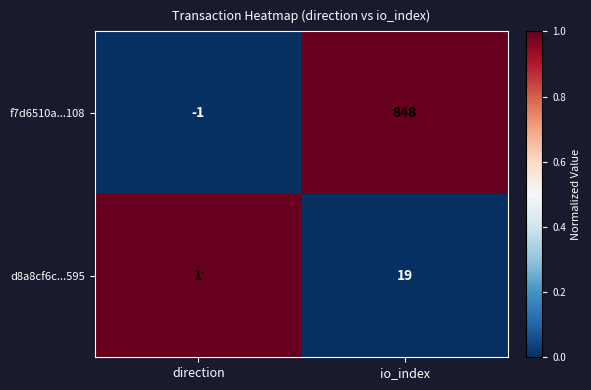

What is the difference between the maximum and minimum values in the d8a8cf6c...595 series?

18